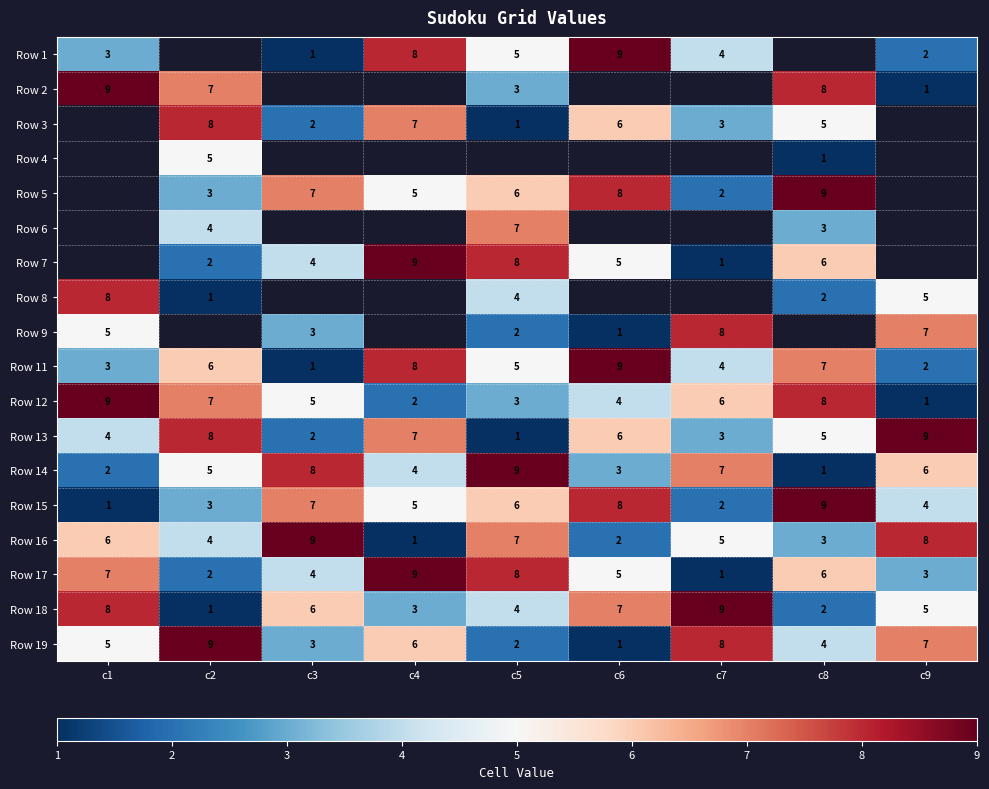

At which category does the chart reach its minimum across all series?

c3